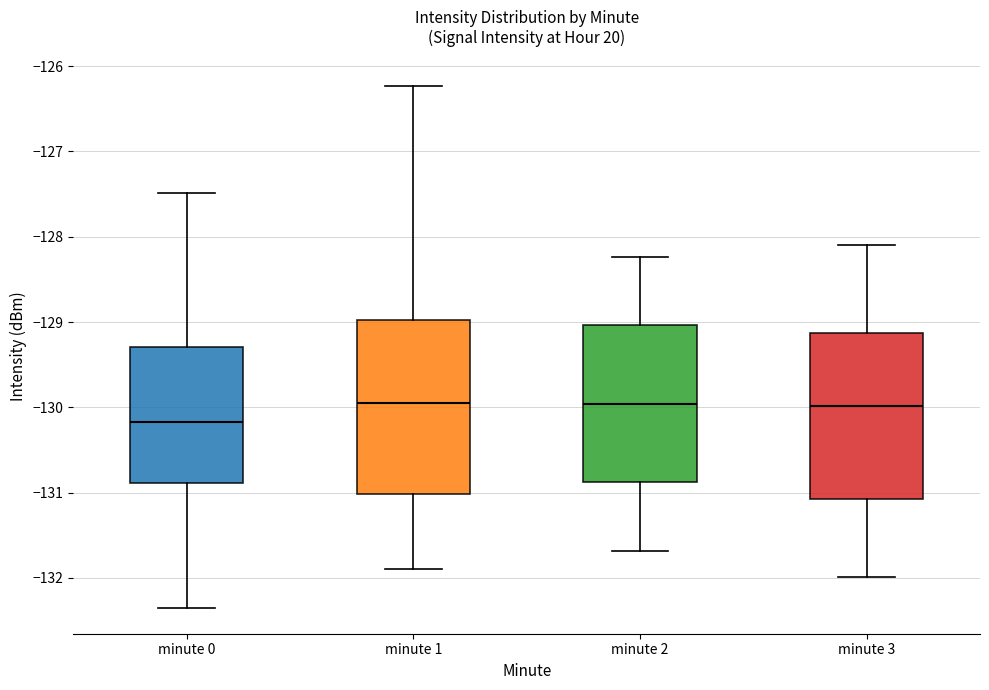

Which box has the lowest median line?

minute 0